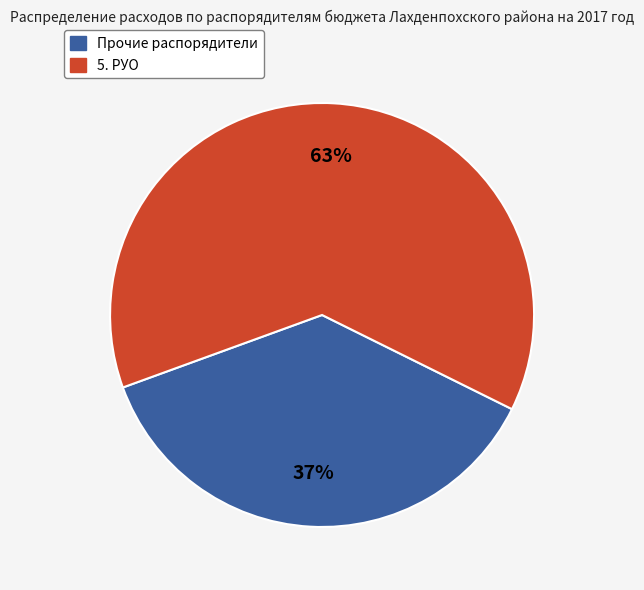

To the nearest percent, what is the difference between the largest and smallest slice percentages?

26%